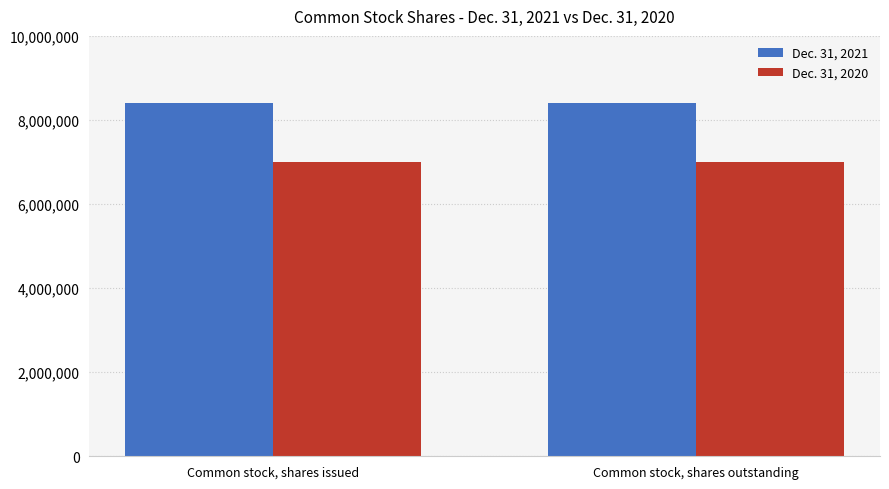

What are all the series names shown in the legend?

Dec. 31, 2021, Dec. 31, 2020